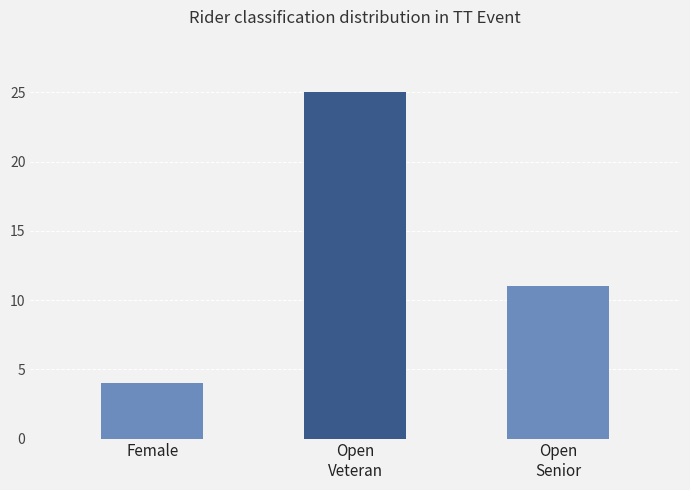

At which category does the chart reach its peak across all series?

Open
Veteran